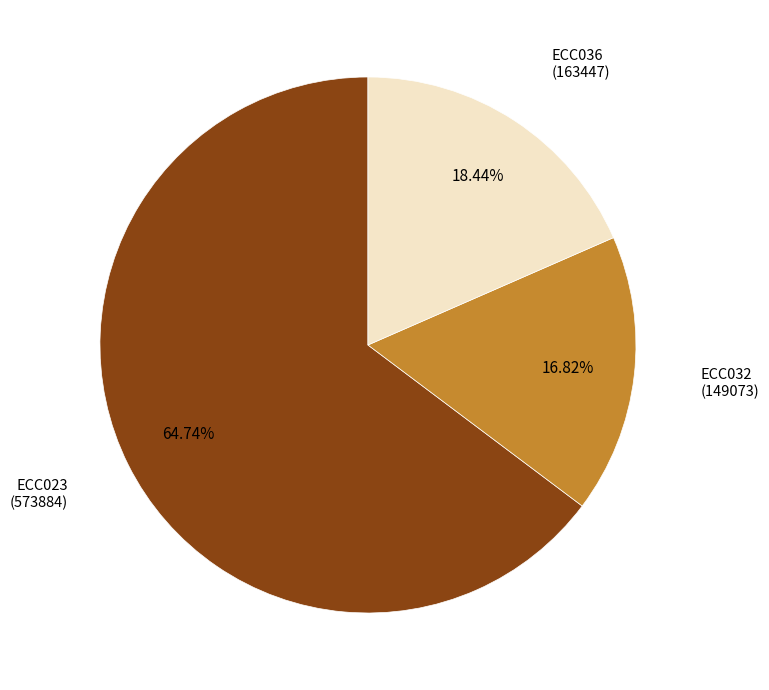

Does any single category account for the majority?

Yes